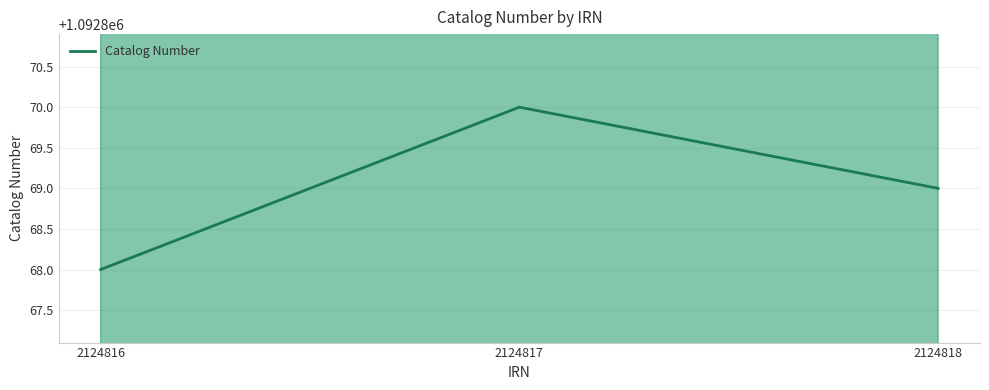

What is the average value?

1092869